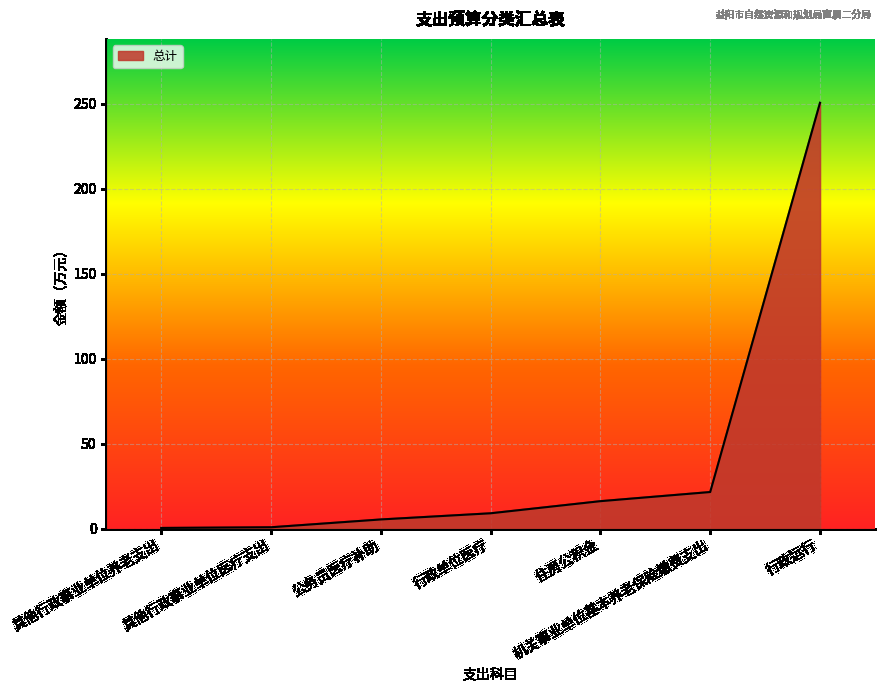

The value at 住房公积金 is 16.1. True or false?

True